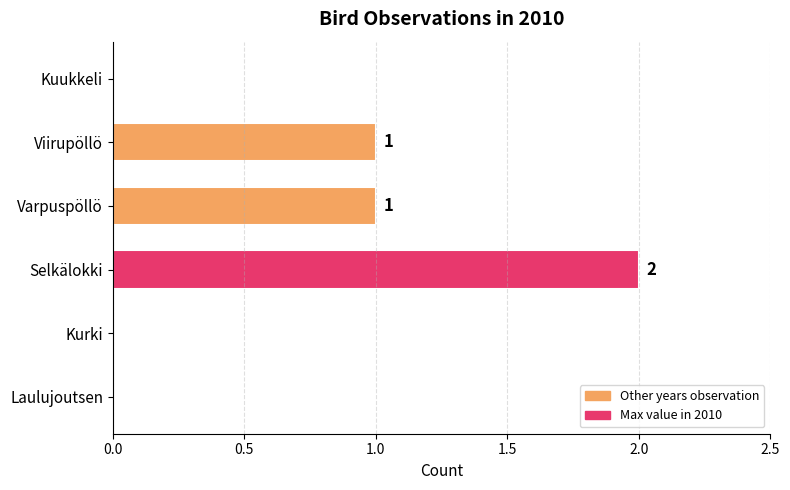

What is the sum of all values?

4